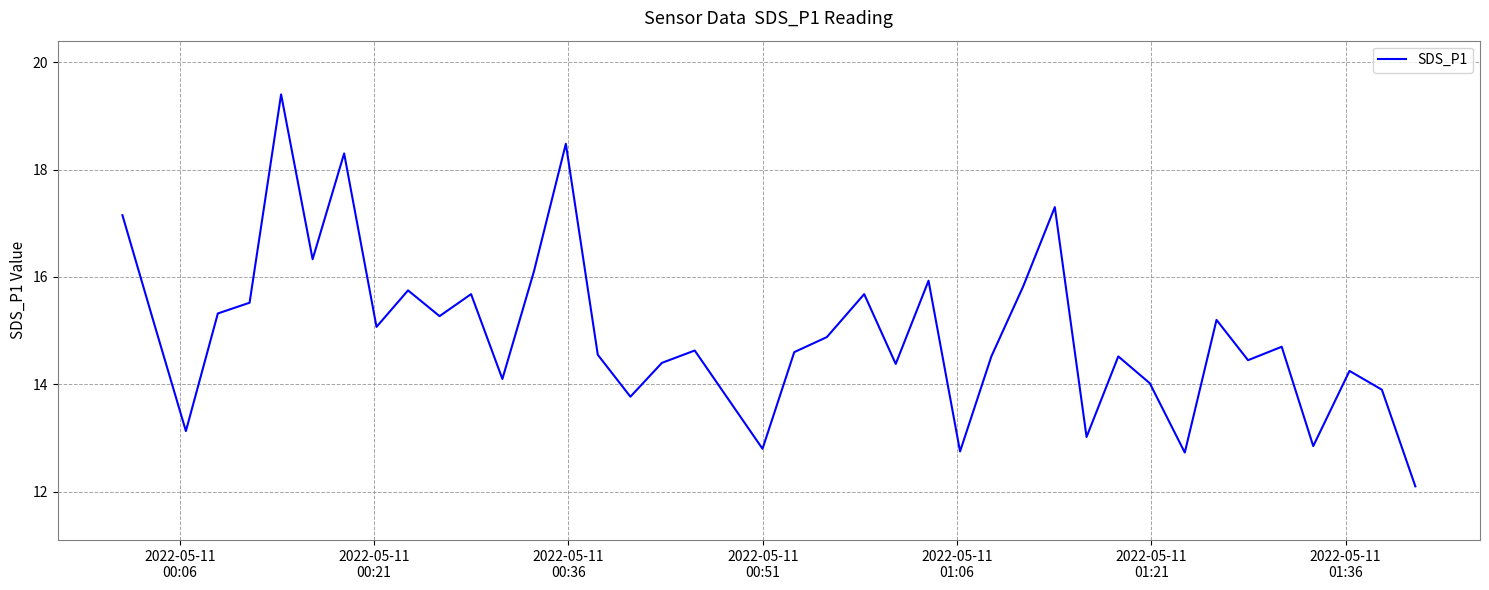

What is the sum of all values?

598.5